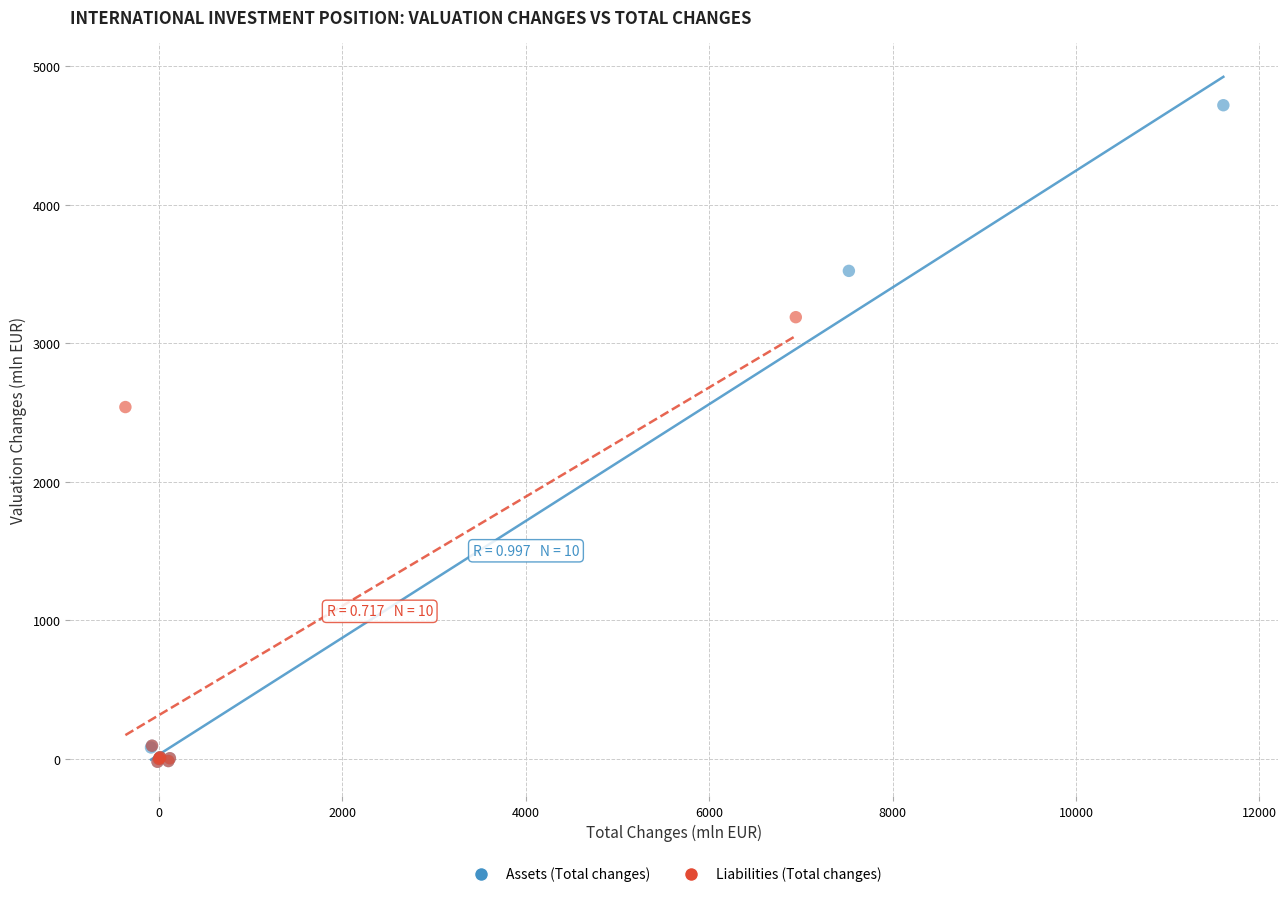

Which series reaches the maximum Y coordinate?

Assets (Total changes)